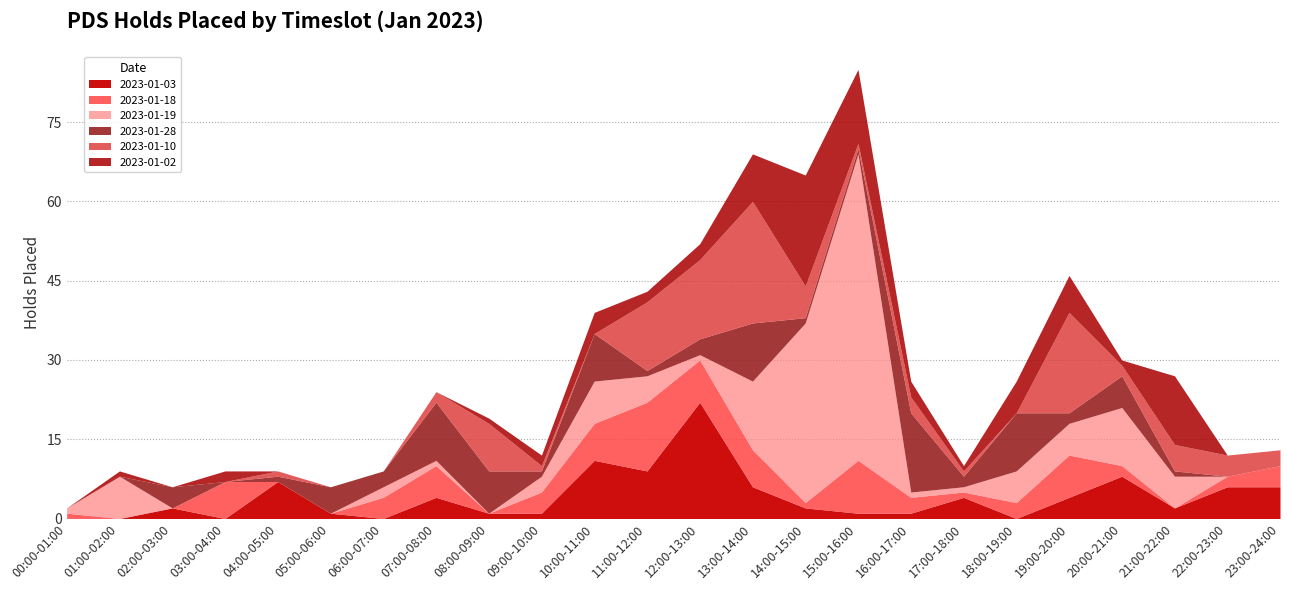

Rank the categories by 2023-01-02 value from highest to lowest.

14:00-15:00, 15:00-16:00, 21:00-22:00, 13:00-14:00, 19:00-20:00, 18:00-19:00, 10:00-11:00, 12:00-13:00, 16:00-17:00, 03:00-04:00, 09:00-10:00, 11:00-12:00, 01:00-02:00, 08:00-09:00, 17:00-18:00, 20:00-21:00, 00:00-01:00, 02:00-03:00, 04:00-05:00, 05:00-06:00, 06:00-07:00, 07:00-08:00, 22:00-23:00, 23:00-24:00